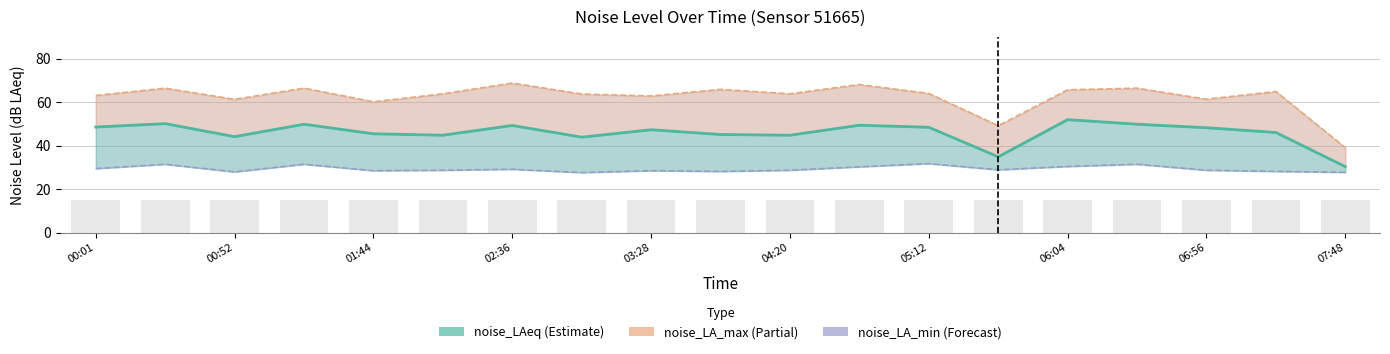

What is the lowest value of the noise_LA_min series?

27.6